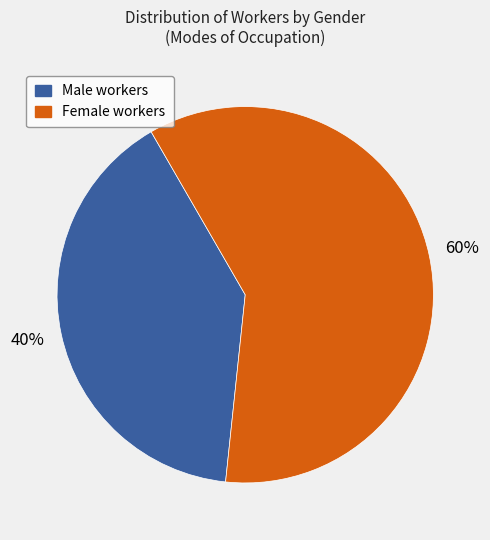

To the nearest percent, what is the difference between the largest and smallest slice percentages?

20%